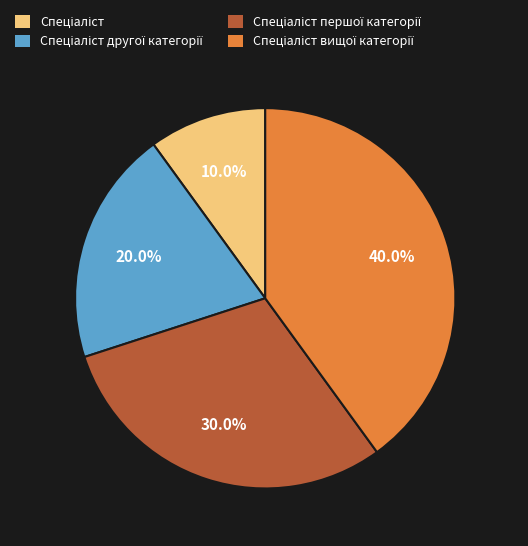

Is there a majority slice in this chart?

No